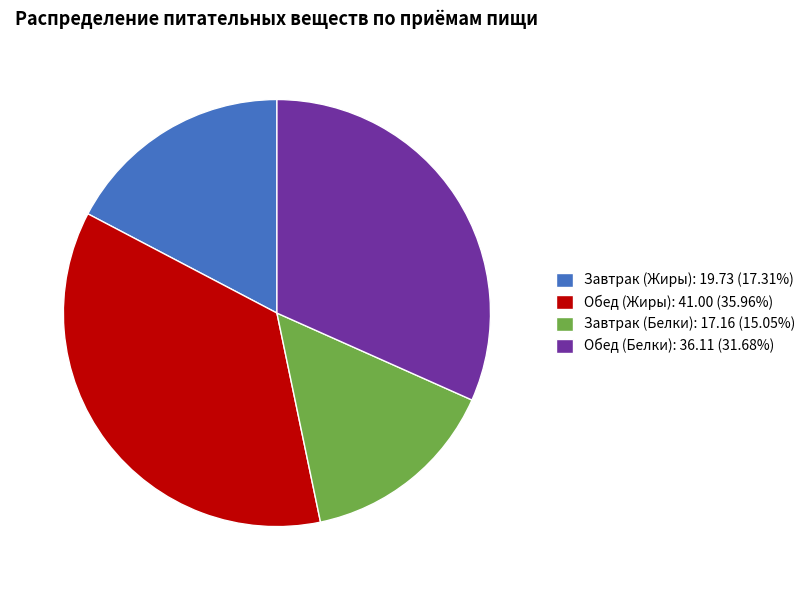

What is the ratio of the value at Обед (Белки): 36.11 (31.68%) to the value at Завтрак (Жиры): 19.73 (17.31%)?

1.8